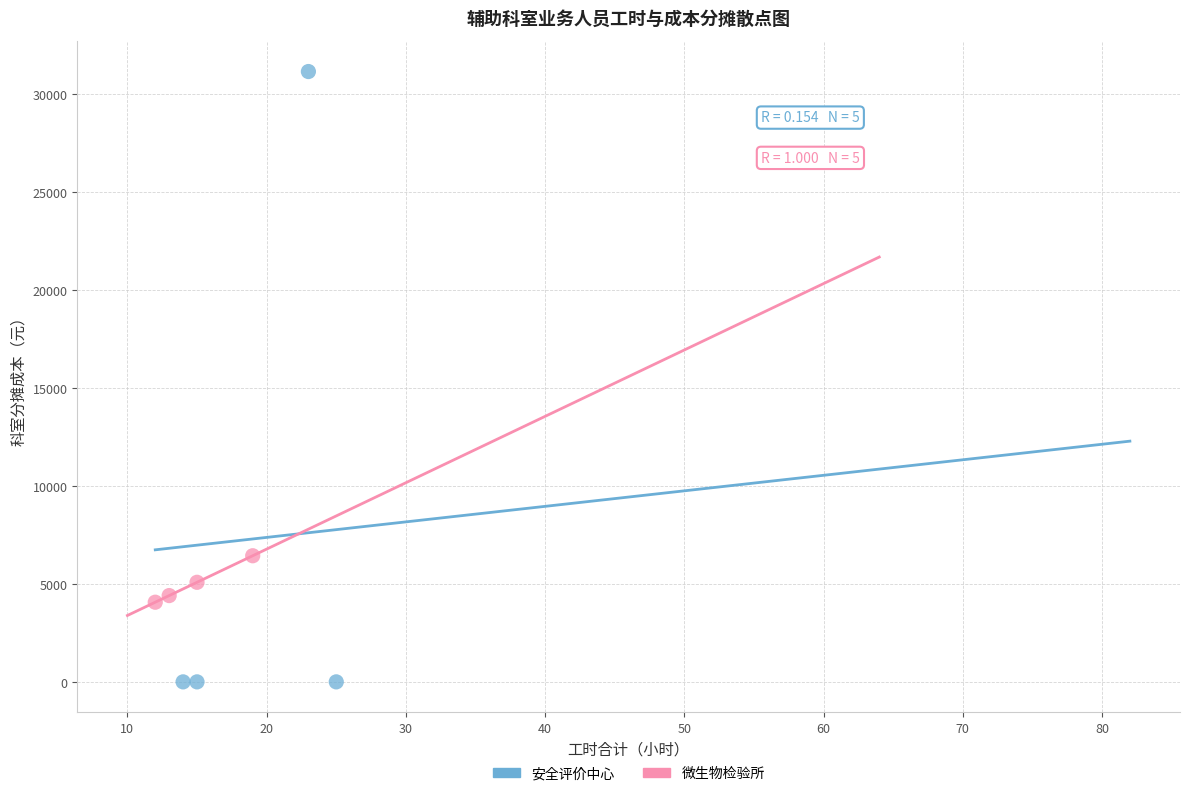

Which series contains the lowest Y value?

安全评价中心